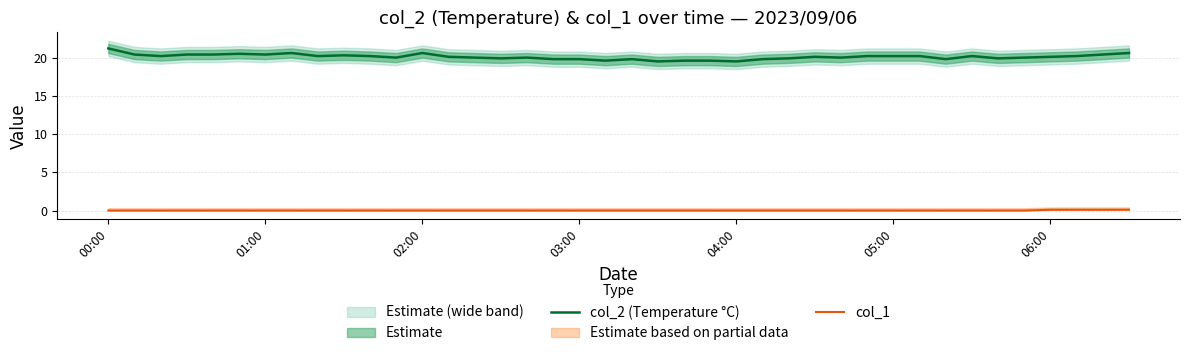

True or false: col_2 (Temperature °C) has more than 1 interior local peaks.

True